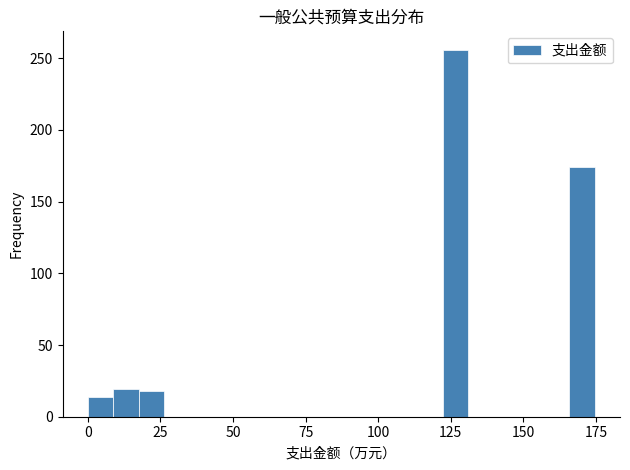

Read against the x-axis, roughly where is the centre of the tallest bar?

125